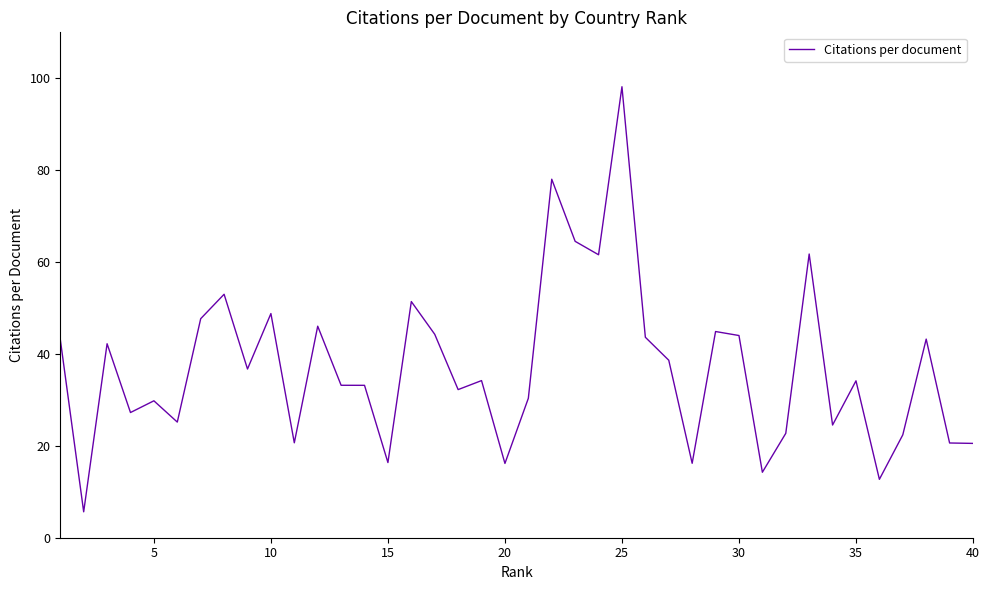

What is the maximum value shown in the chart?

98.2